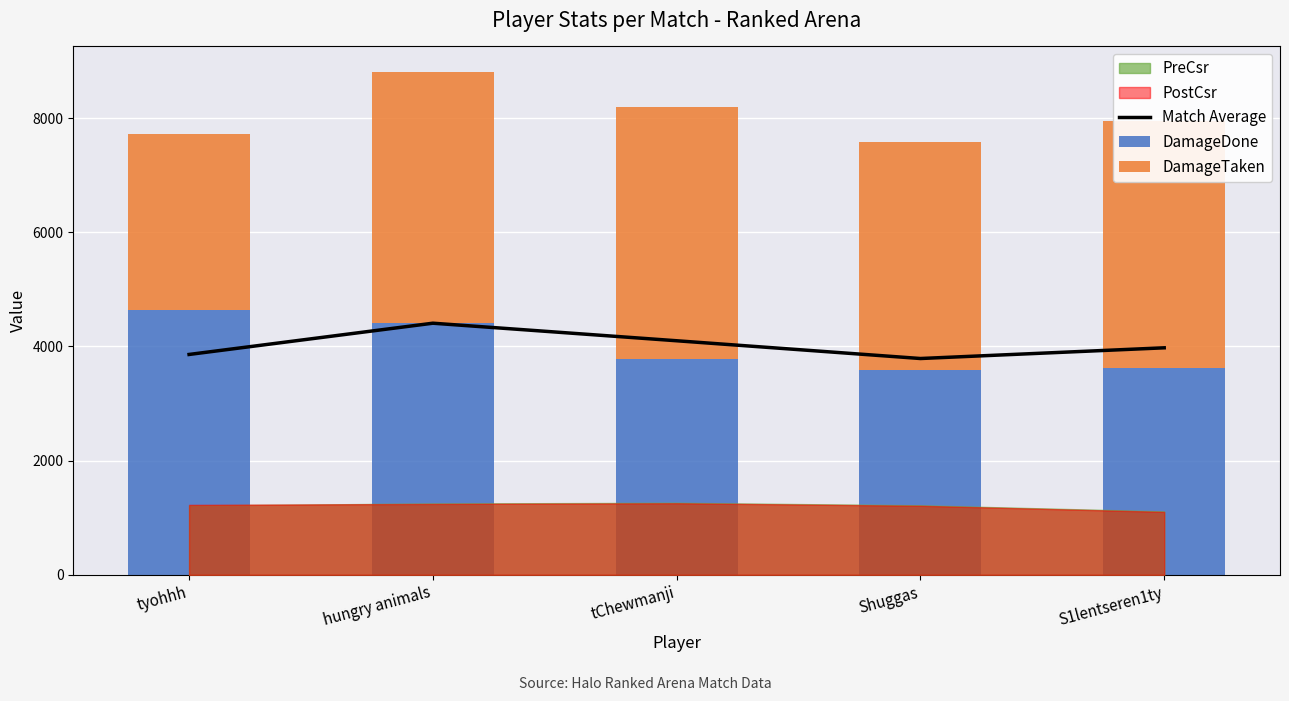

Are the bars horizontal?

No